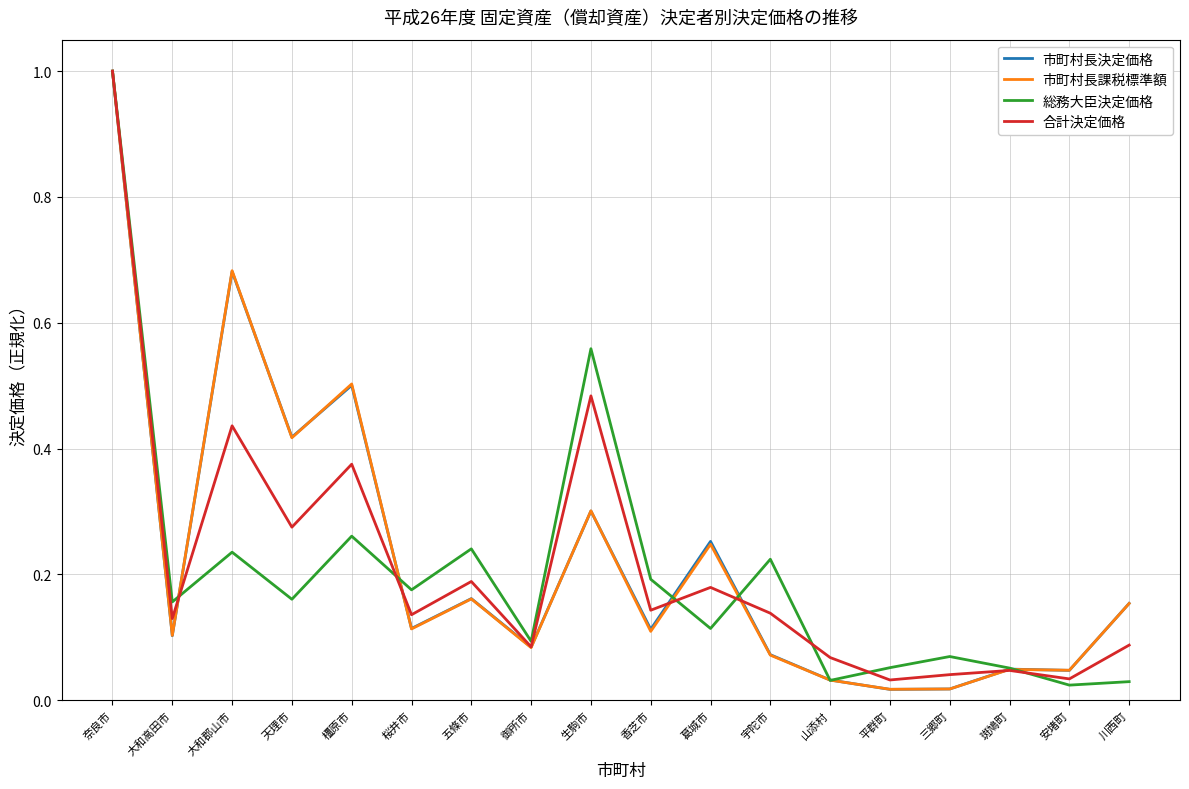

The 市町村長課税標準額 series shows 1.1 at 大和郡山市. True or false?

False